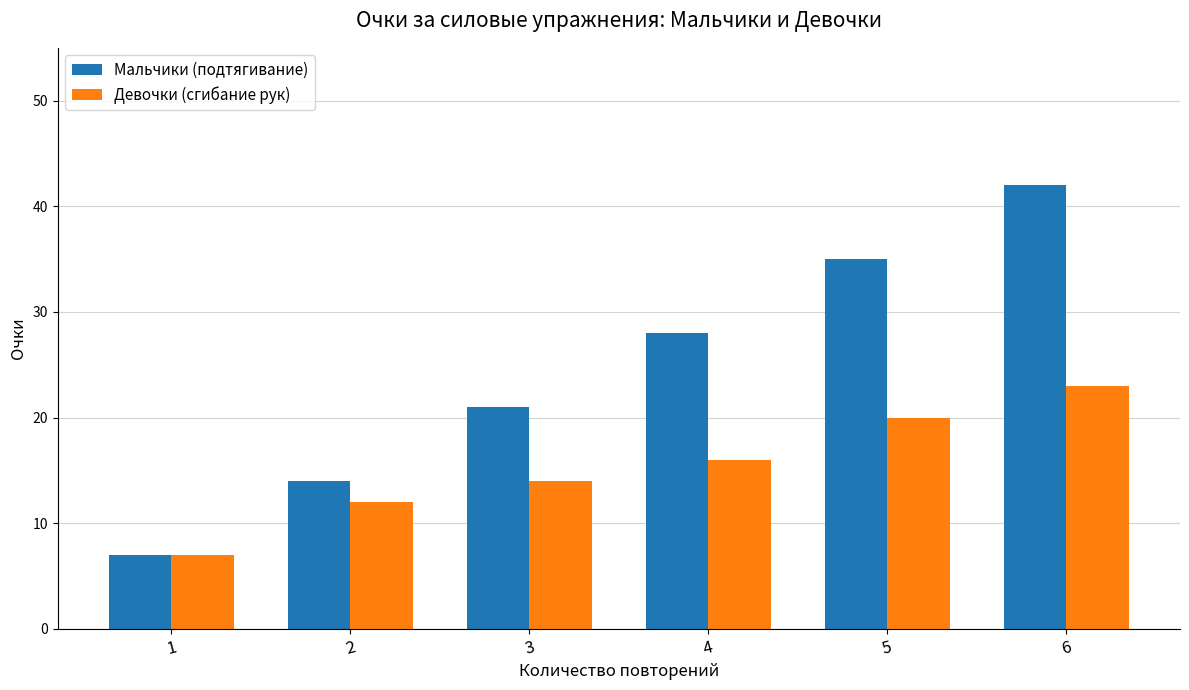

What is the difference between the second highest and minimum values in the Мальчики (подтягивание) series?

28